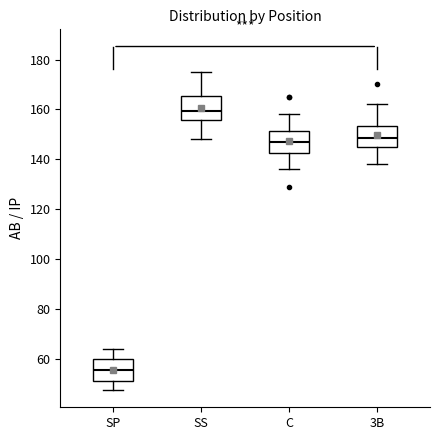

Which box has the lowest median line?

SP